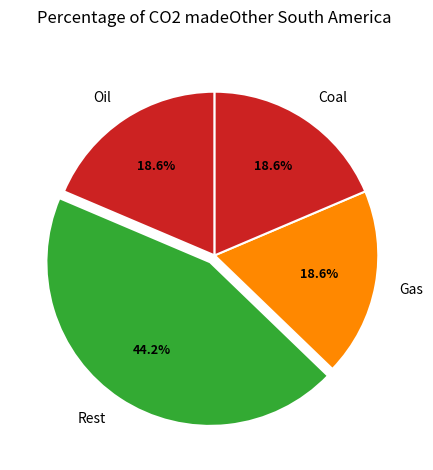

What is the ratio of the value at Gas to the value at Coal?

1.0